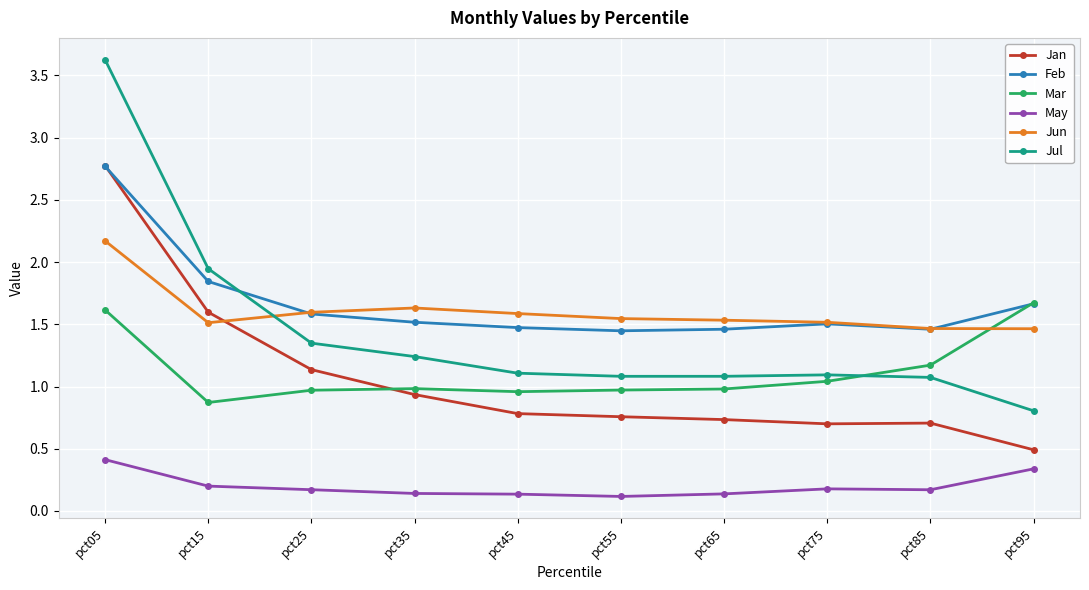

Count the number of data series in this chart.

6